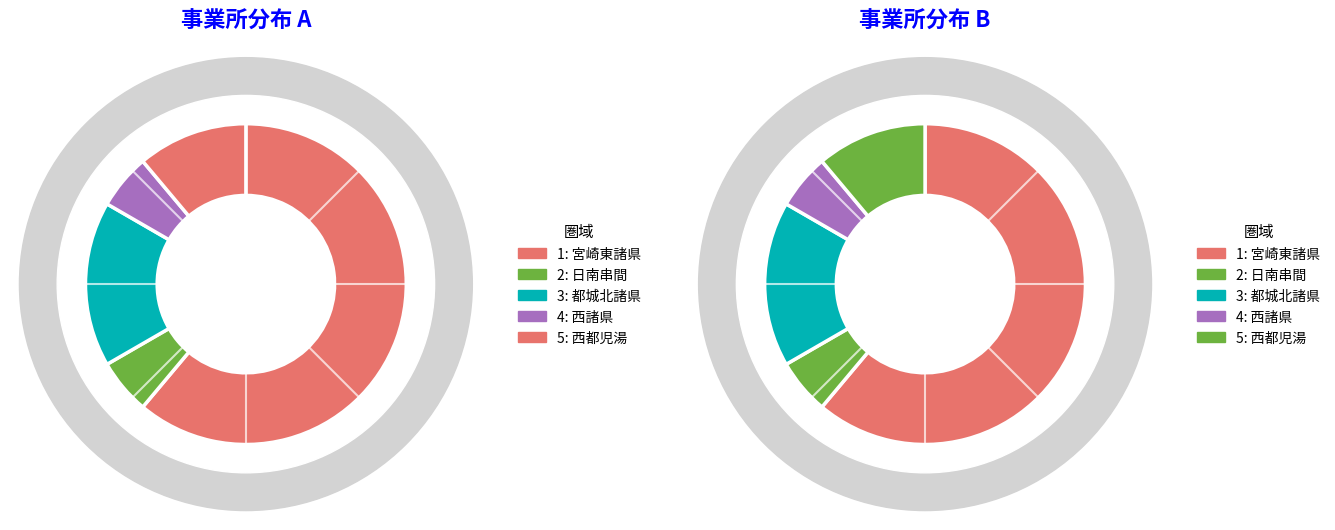

True or false: 宮崎東諸県 accounts for 61% of the total.

True